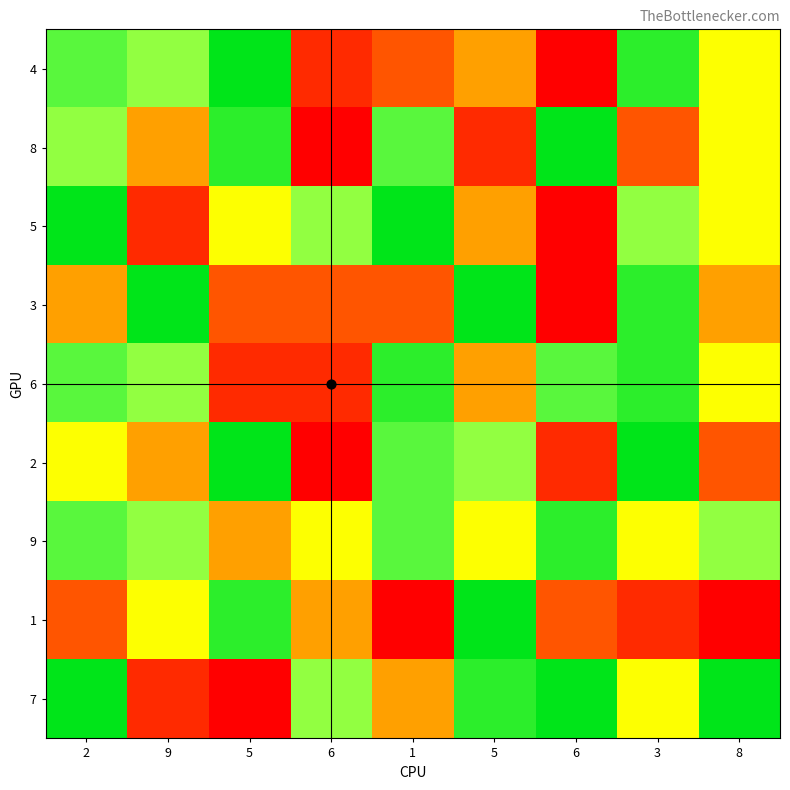

Which series has the largest total across all categories?

9